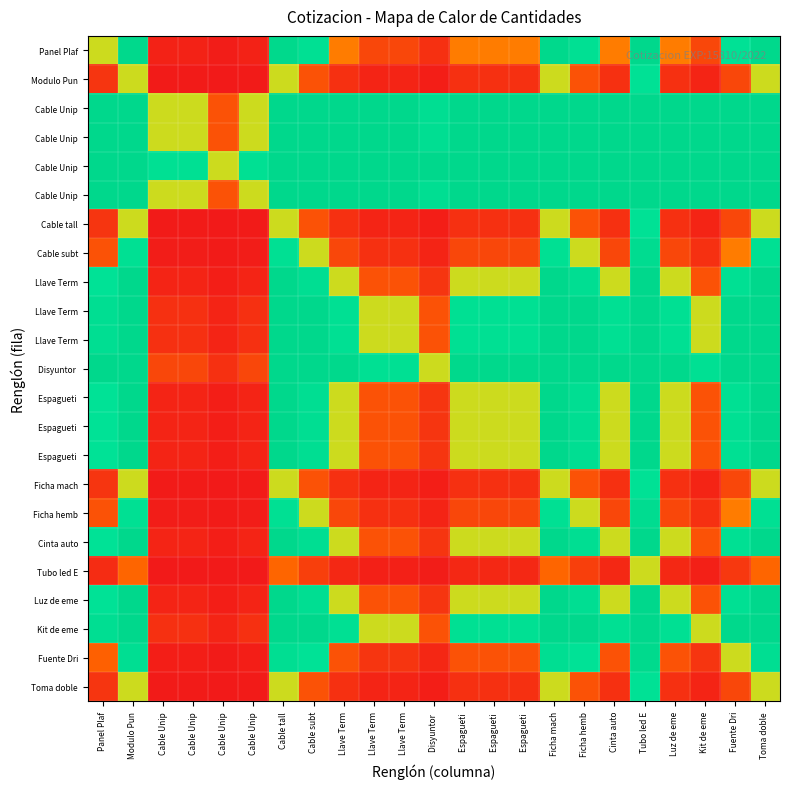

At how many categories does at least one series exceed 0?

23